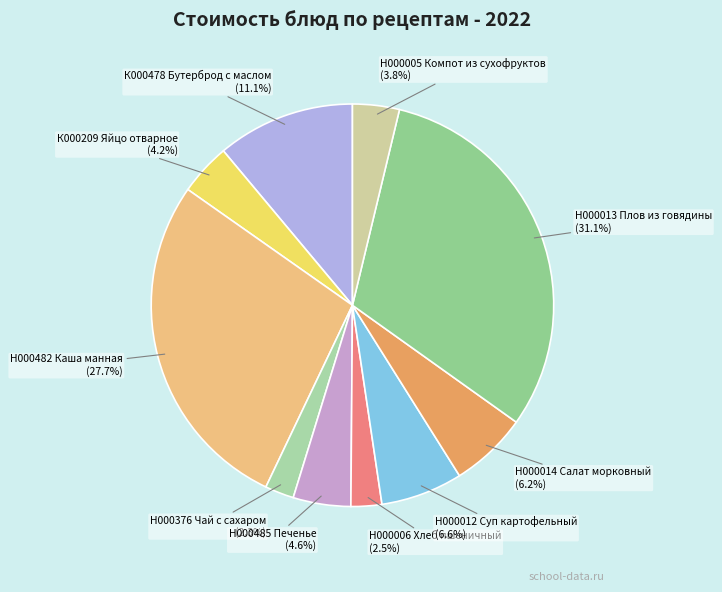

Which category has the biggest portion of the pie?

Н000013 Плов из говядины